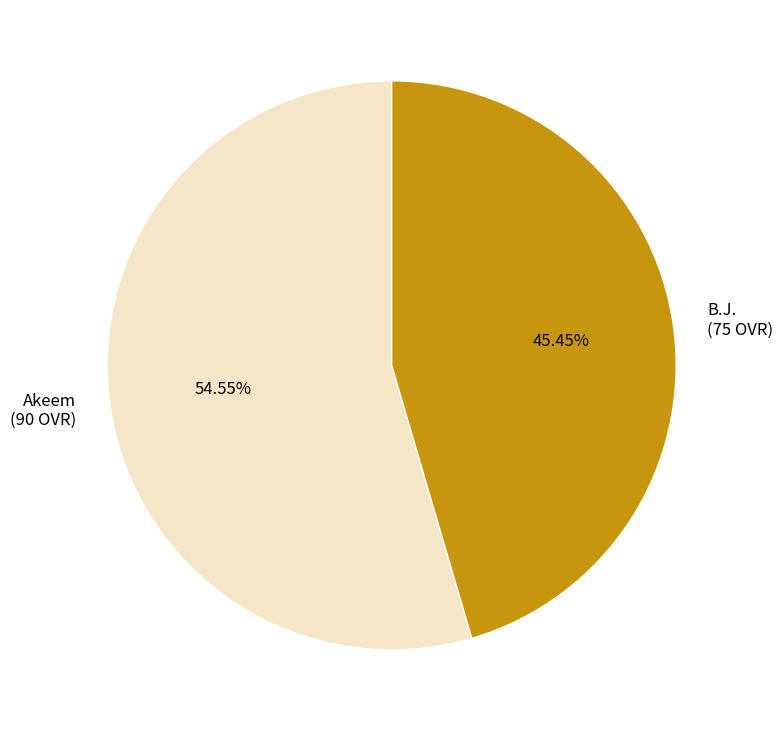

True or false: B.J. accounts for 59% of the total.

False